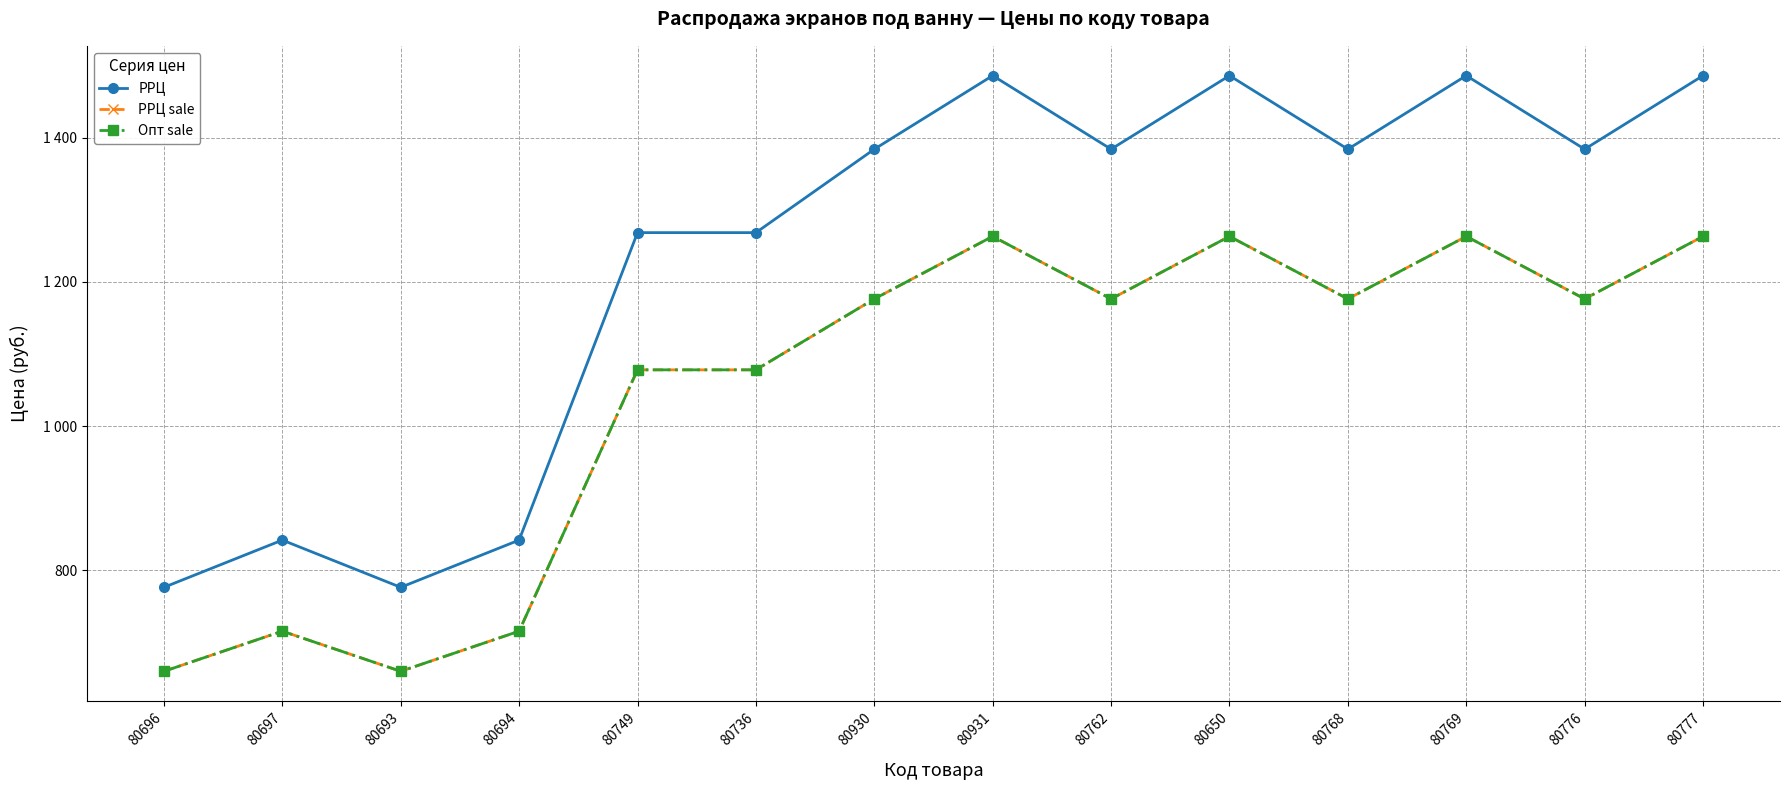

At which category does РРЦ reach its first local valley?

80693